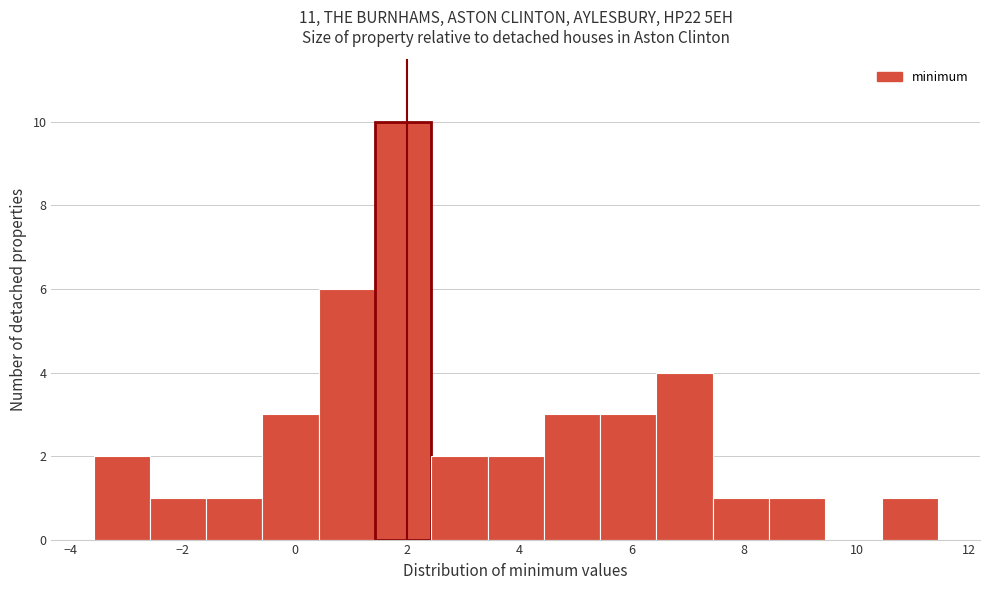

Reading left to right, transcribe this chart: for each bar, give the range it covers on the x-axis and its height. Neither the bar edges nor the heights are printed on the chart, so give them approximately, as read against the axes.

-3.6 to -2.6: 2
-2.6 to -1.6: 1
-1.6 to -0.6: 1
-0.6 to 0.4: 3
0.4 to 1.4: 6
1.4 to 2.4: 10
2.4 to 3.4: 2
3.4 to 4.4: 2
4.4 to 5.4: 3
5.4 to 6.4: 3
6.4 to 7.4: 4
7.4 to 8.4: 1
8.4 to 9.4: 1
9.4 to 10.4: 0
10.4 to 11.4: 1